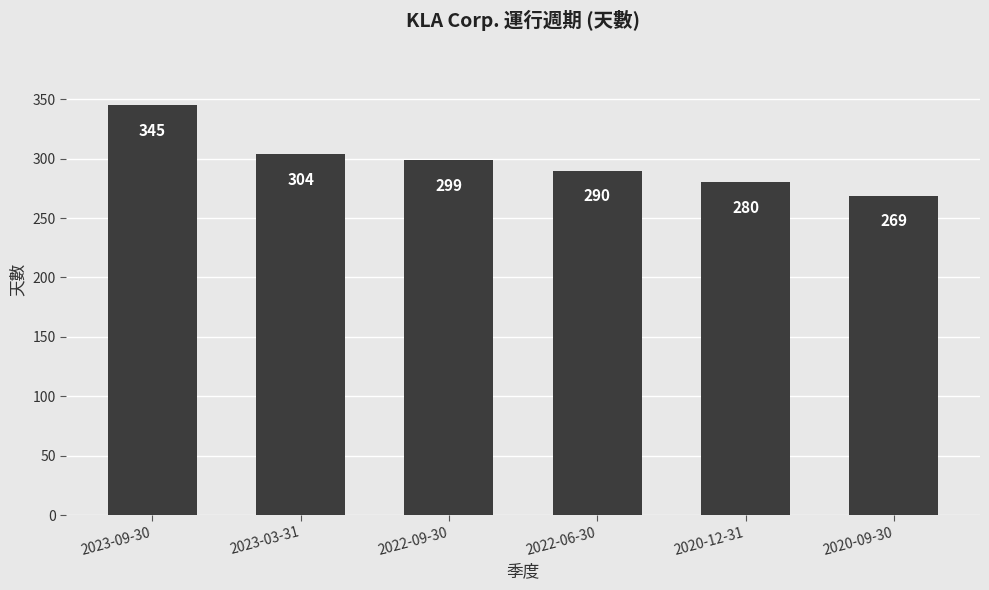

Rank the categories by value from highest to lowest.

2023-09-30, 2023-03-31, 2022-09-30, 2022-06-30, 2020-12-31, 2020-09-30